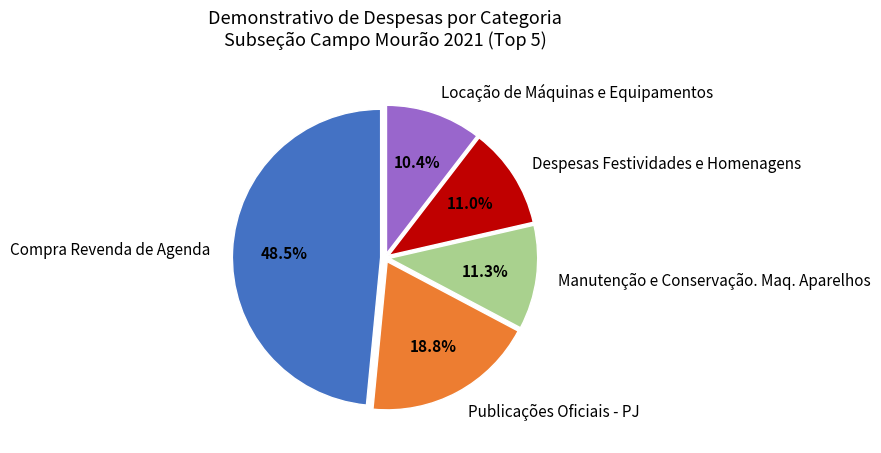

Combined, what portion of the pie is Despesas Festividades e Homenagens and Publicações Oficiais - PJ?

29.8%